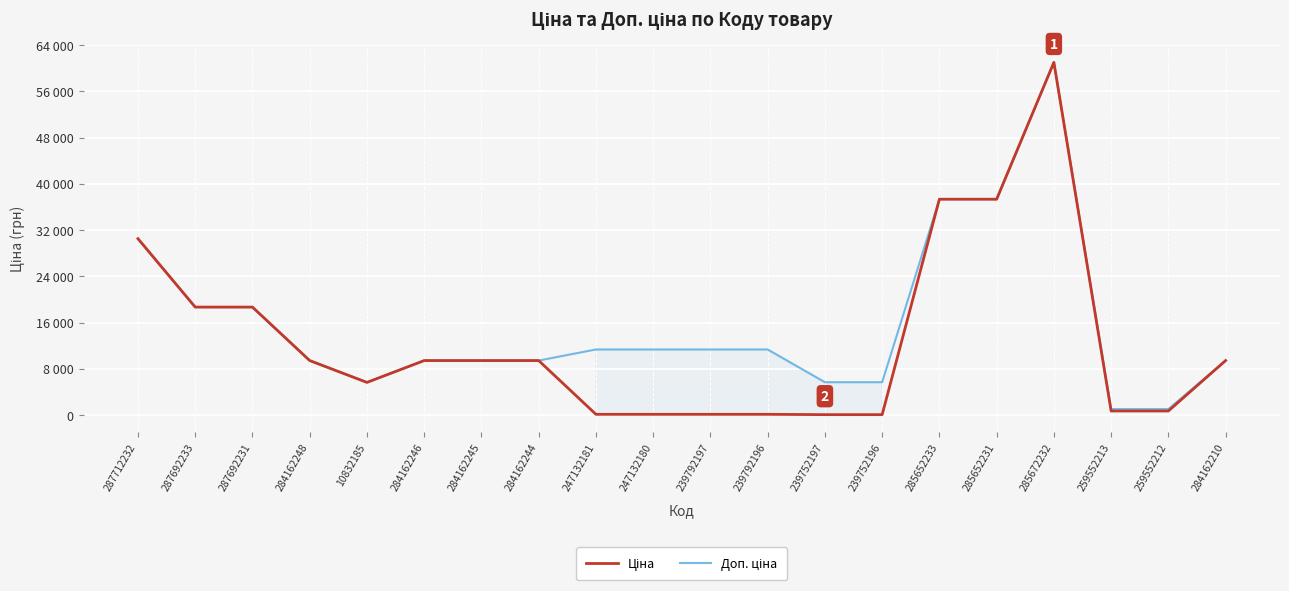

At which label does Доп. ціна first exceed 11334?

287712232